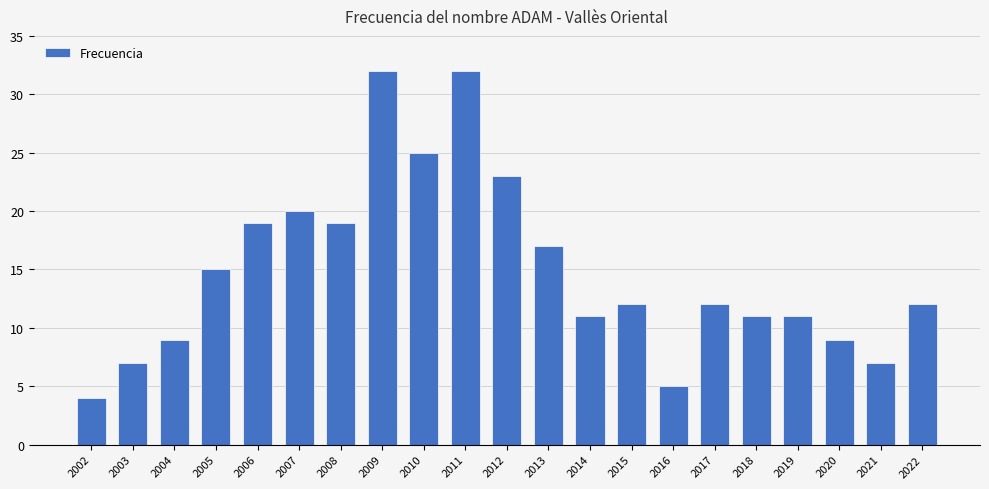

What is the minimum value shown in the chart?

4